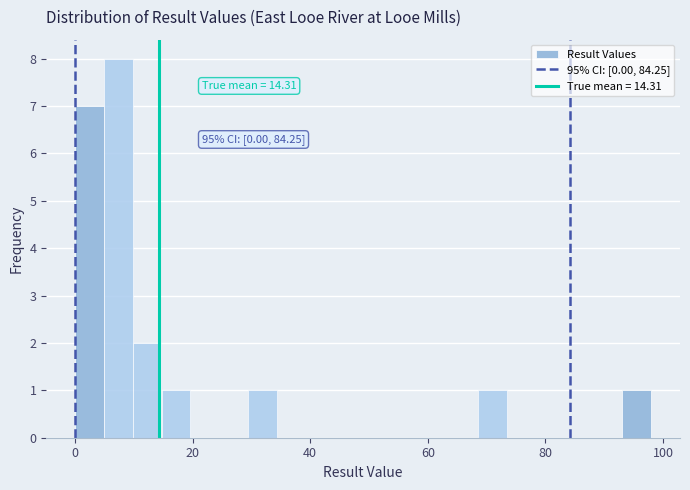

Read against the x-axis, roughly where is the centre of the tallest bar?

8